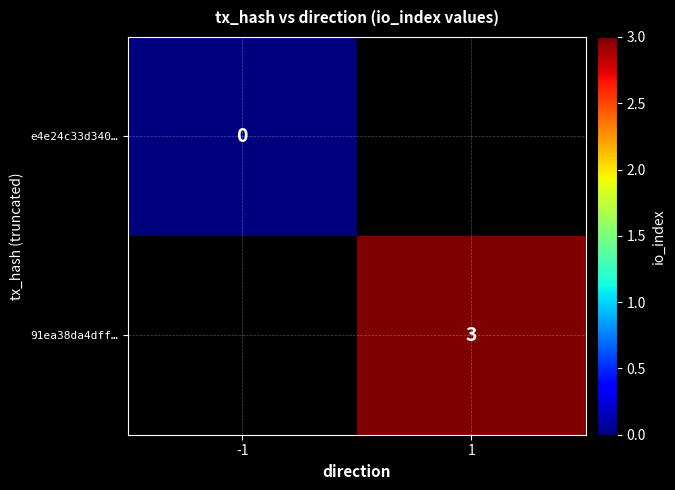

Is the value of 91ea38da4dff… at 1 greater than the value of e4e24c33d340… at -1?

Yes